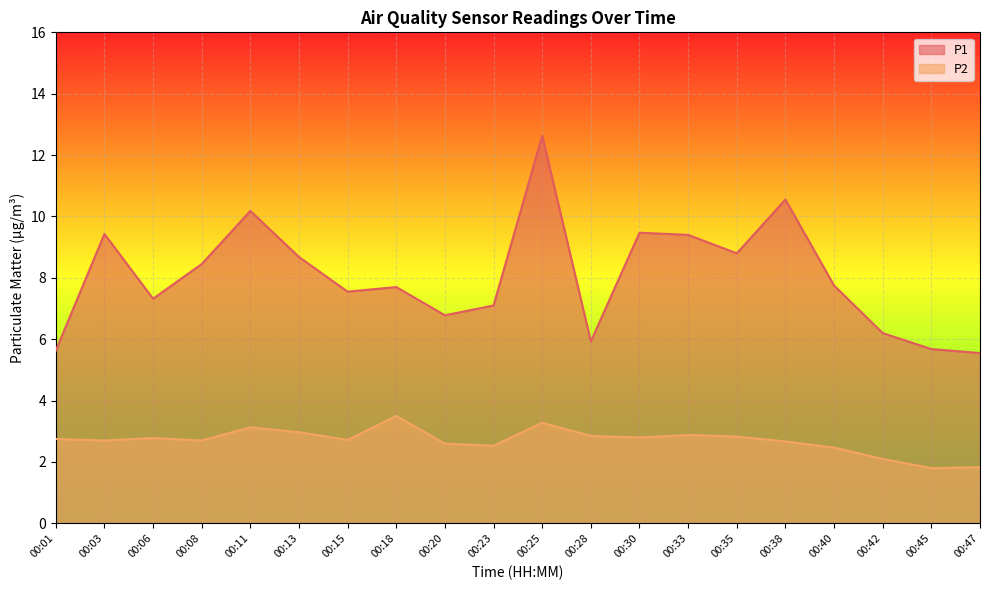

In P1, how many points are higher than both neighbors (excluding endpoints)?

6